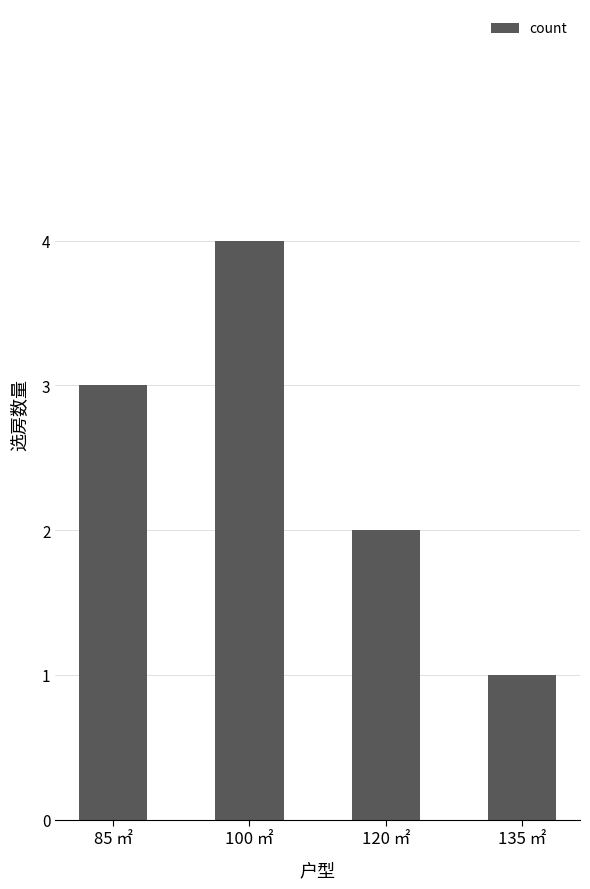

Reading right to left, list all the values displayed in this chart.

1	2	4	3